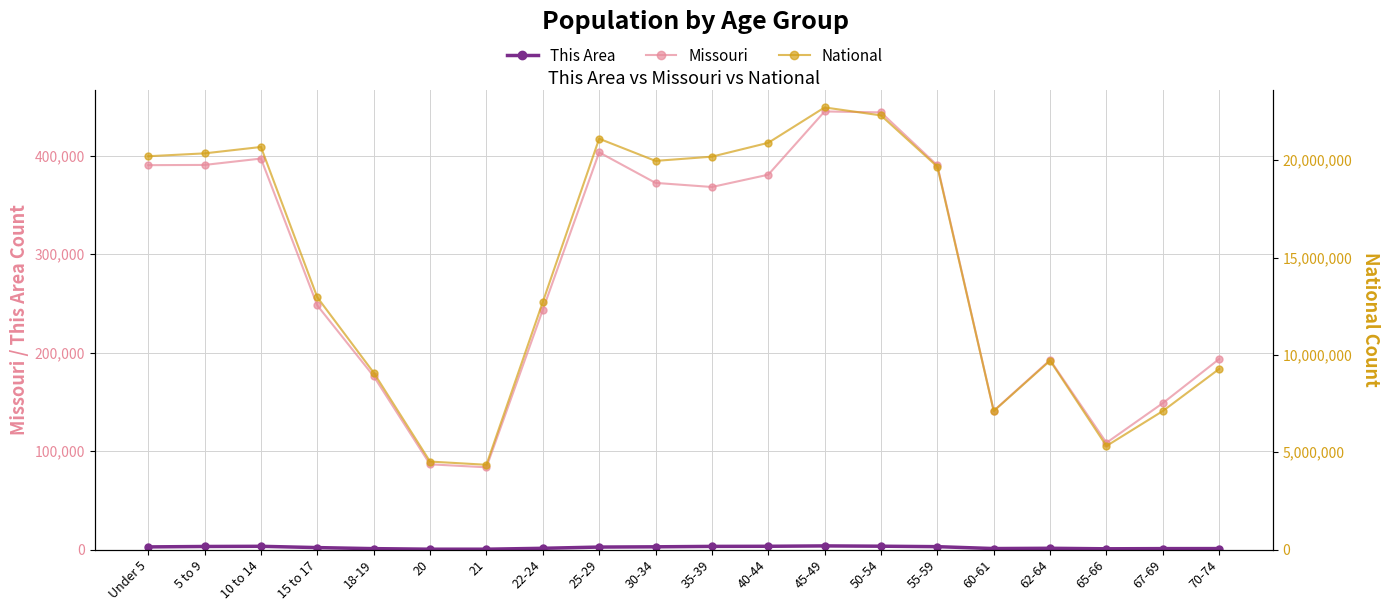

Which series has the largest total across all categories?

National